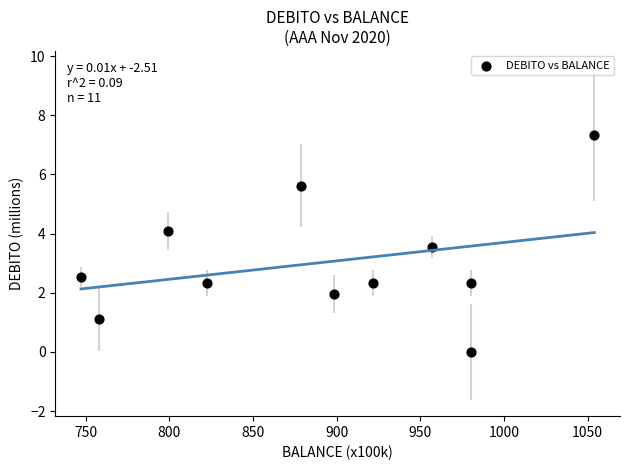

What is the range of Y values (max minus min)?

7.4